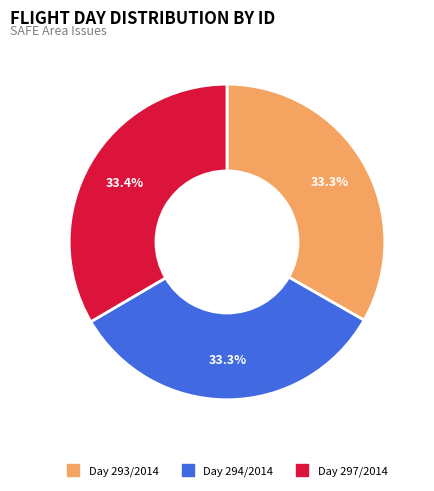

Does any single category account for the majority?

No